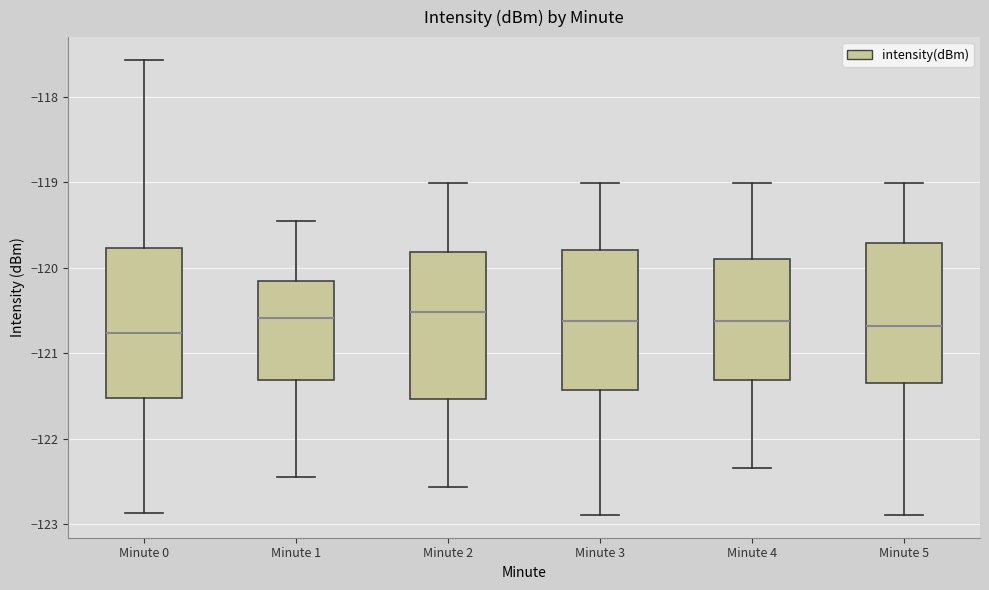

Reading left to right, transcribe this box plot: for each box, give where its median line is, the range the box spans, and where its two whiskers end, as read against the y-axis. The values are not printed on the chart, so give them approximately, as read against the axis.

Minute 0: median -120.8, box -121.5 to -119.8, whiskers -122.9 to -117.6
Minute 1: median -120.6, box -121.3 to -120.2, whiskers -122.4 to -119.5
Minute 2: median -120.5, box -121.5 to -119.8, whiskers -122.6 to -119.0
Minute 3: median -120.6, box -121.4 to -119.8, whiskers -122.9 to -119.0
Minute 4: median -120.6, box -121.3 to -119.9, whiskers -122.3 to -119.0
Minute 5: median -120.7, box -121.3 to -119.7, whiskers -122.9 to -119.0